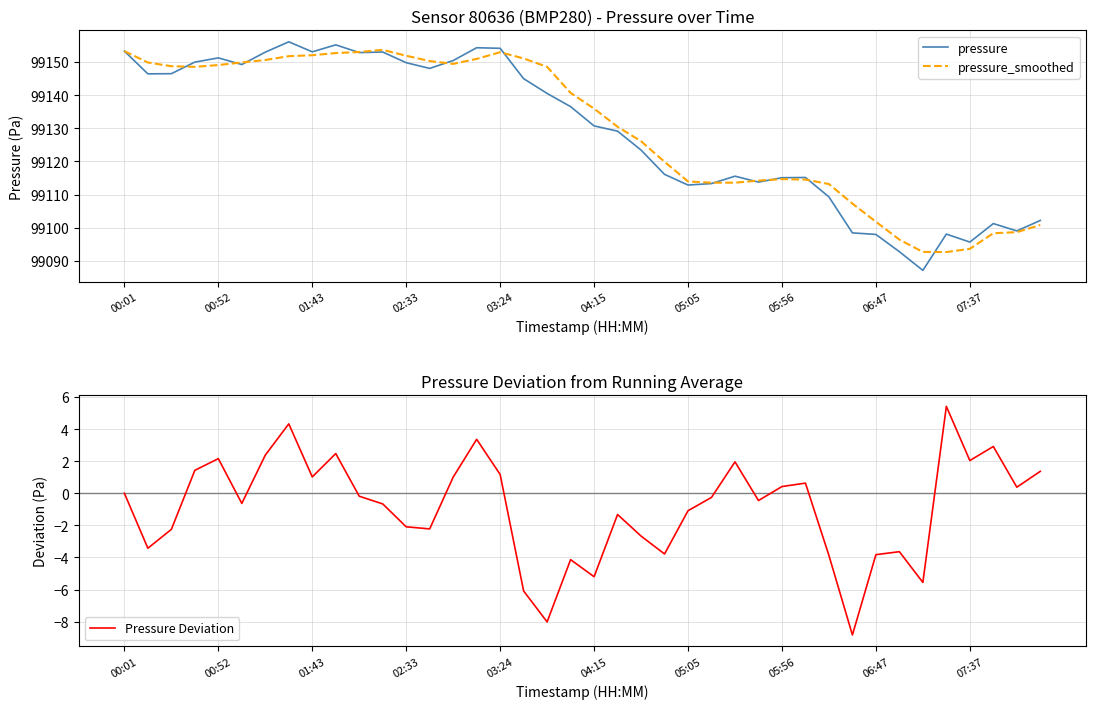

Read the pressure value at 06:47.

99098.0